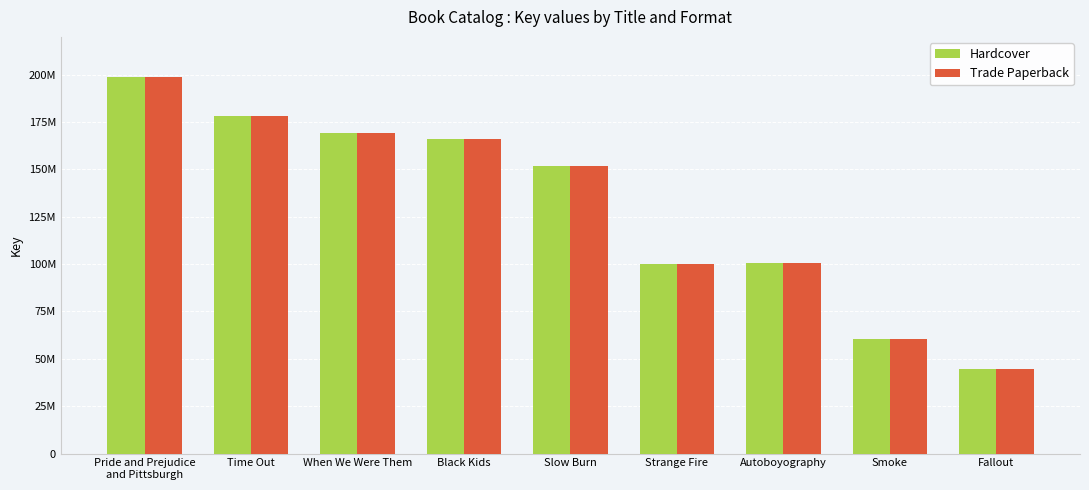

Does the chart contain stacked bars?

No